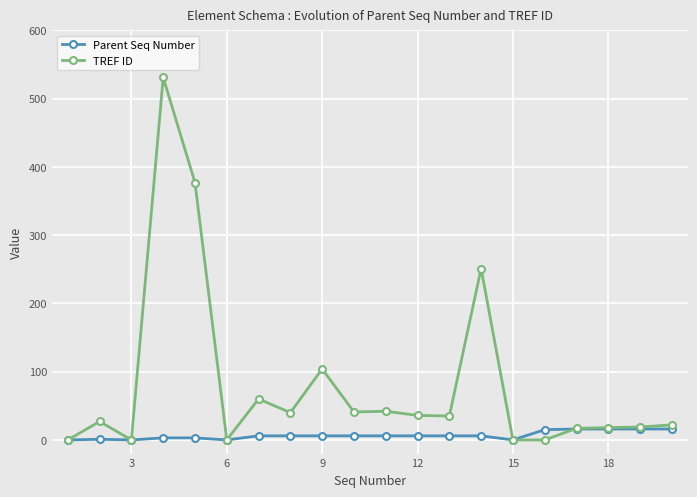

Which series has the largest range (max minus min)?

TREF ID